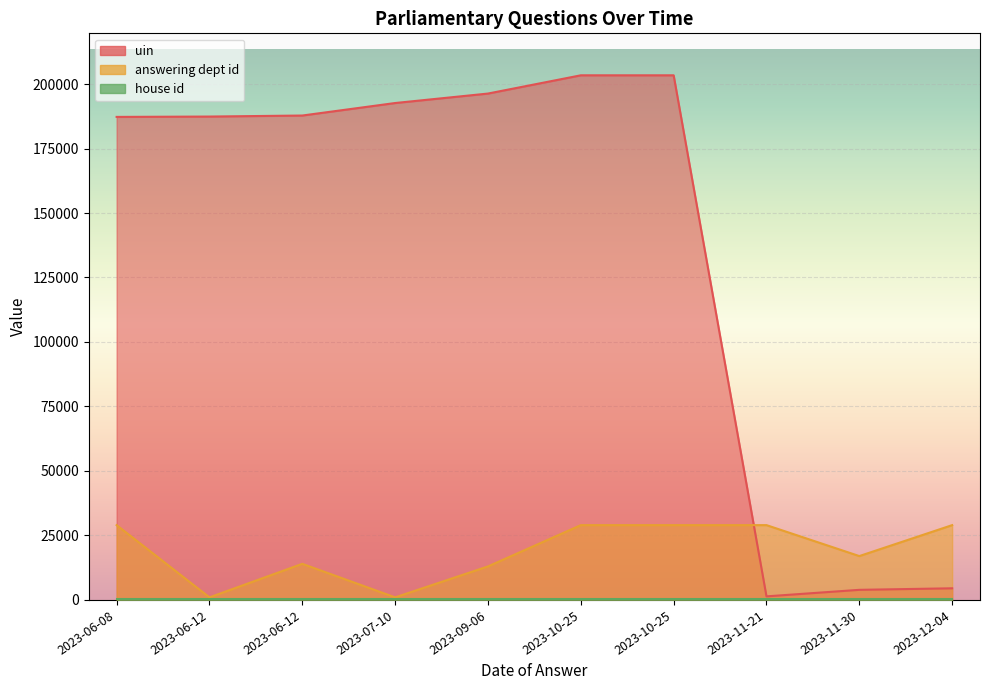

In answering dept id, how many points are lower than both neighbors (excluding endpoints)?

3